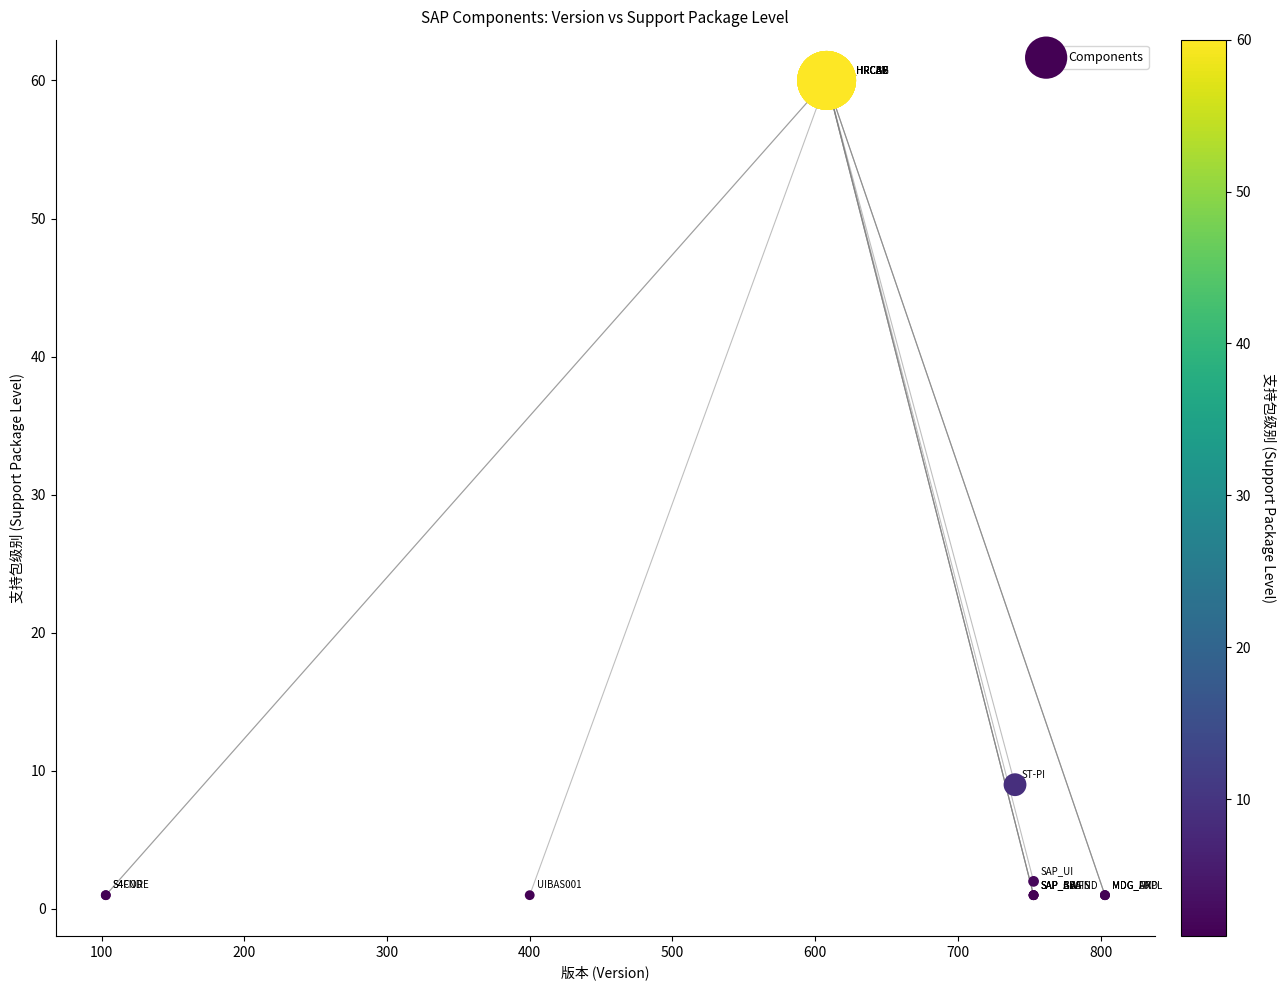

What Y value in the scatter plot is closest to 30?

9